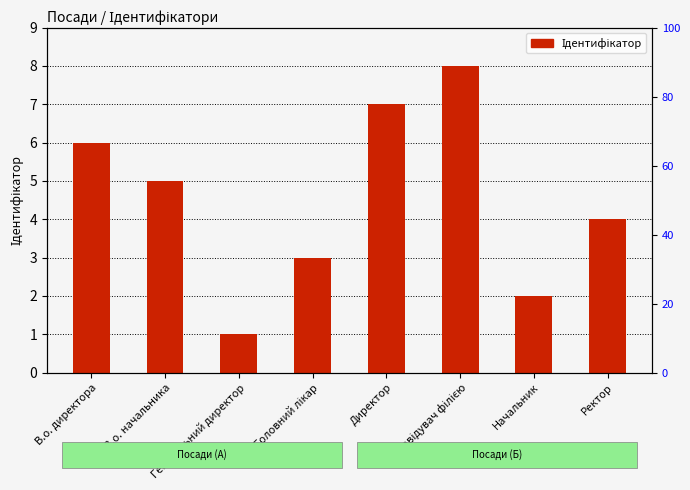

Which label corresponds to the largest value in the chart?

Завідувач філією